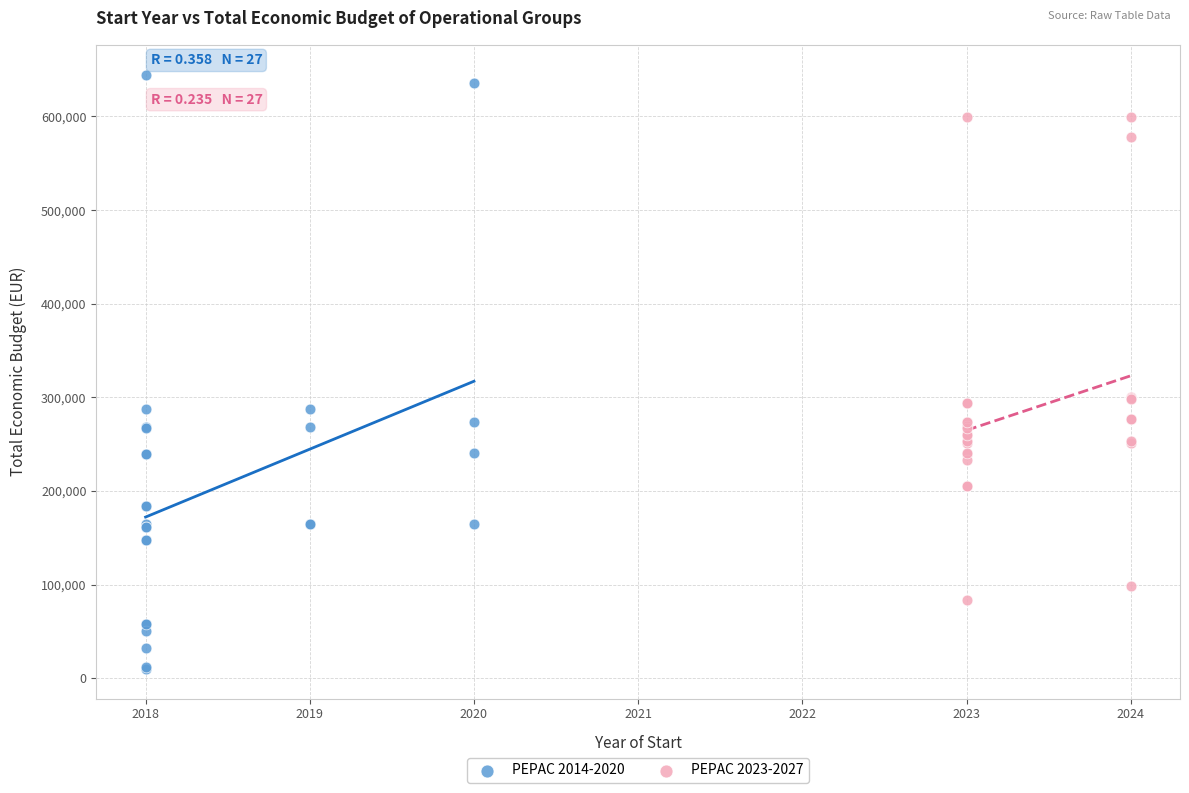

Which series contains the highest Y value?

PEPAC 2014-2020